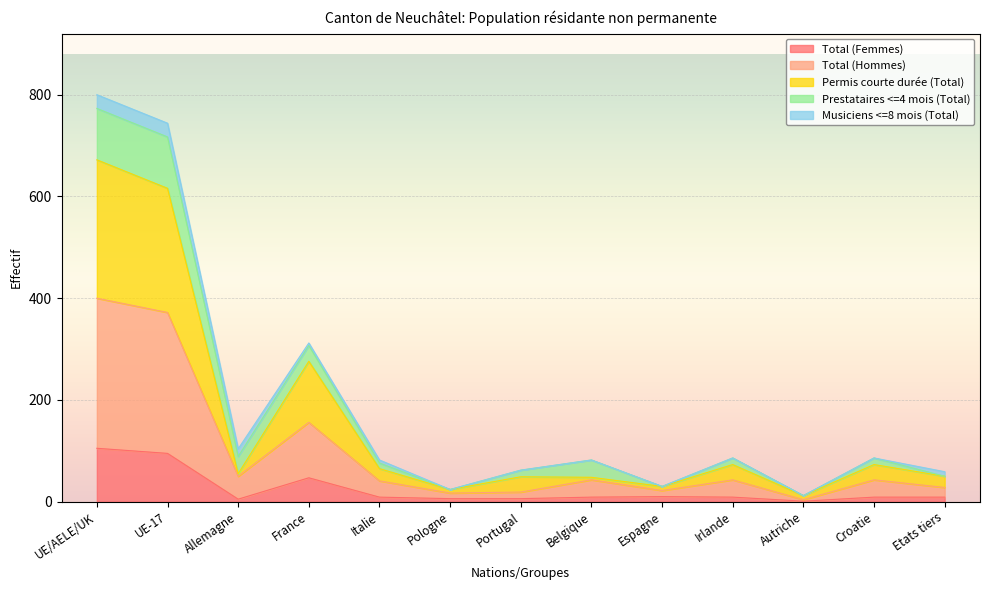

What is the average value of the Total (Femmes) series?

25